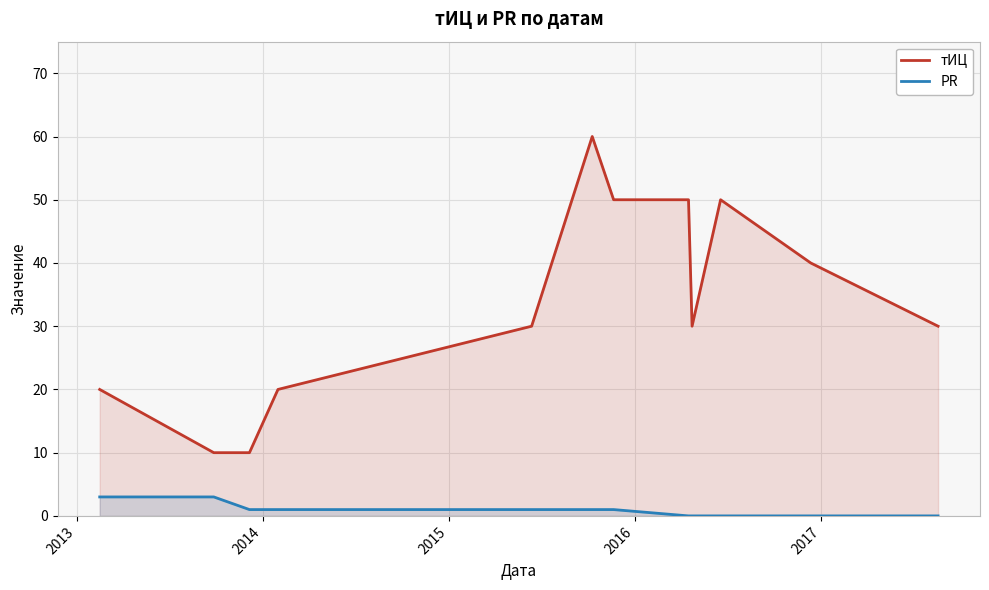

What is the maximum value shown in the chart?

60